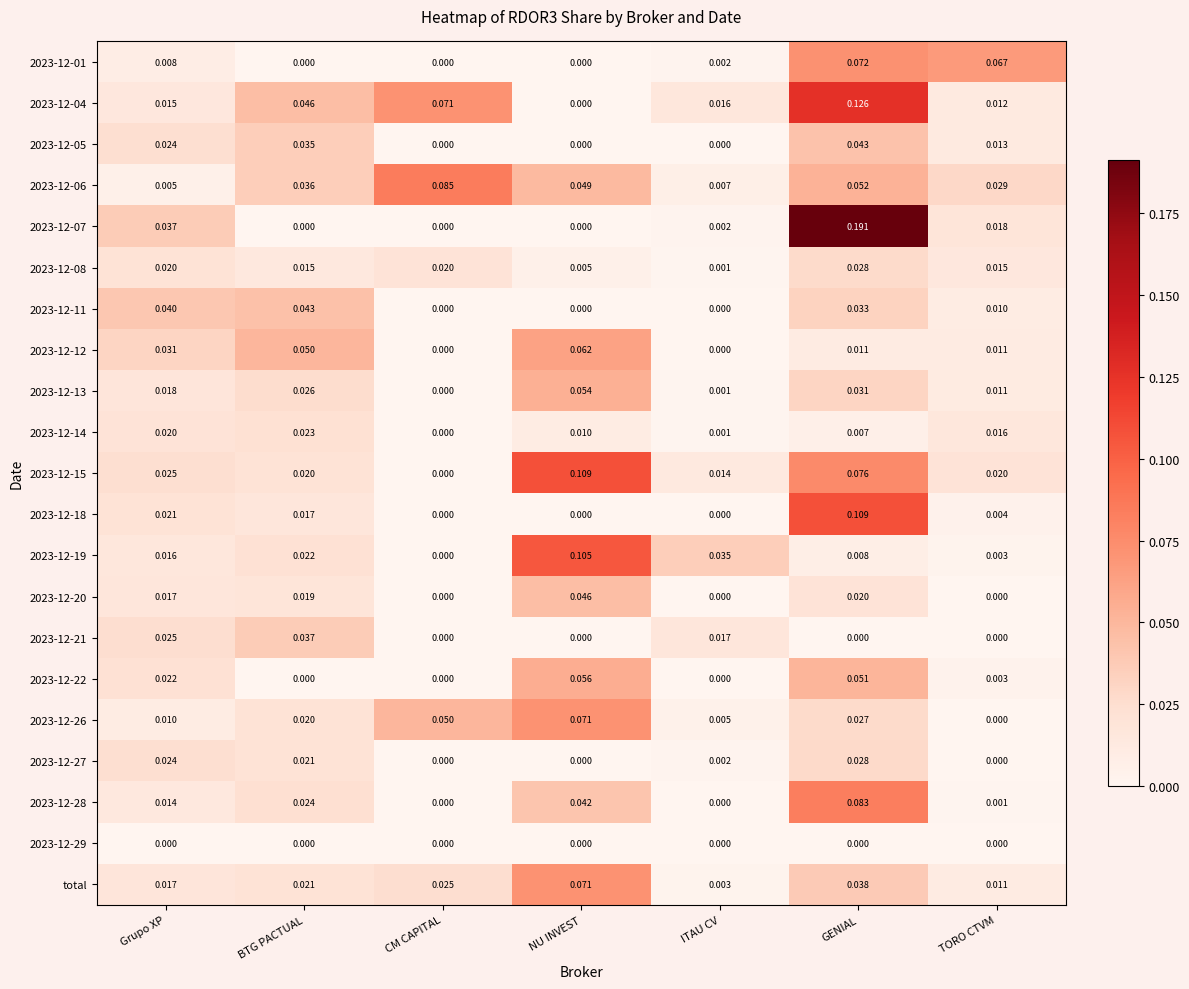

Where is 2023-12-14 nearest to the value 0?

CM CAPITAL